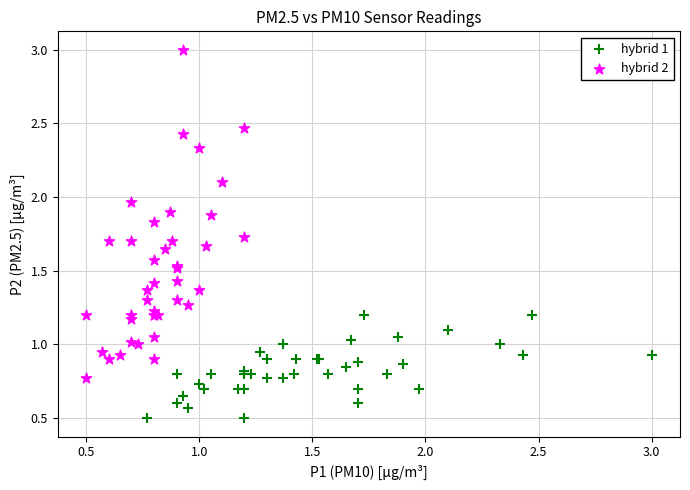

Which series reaches the minimum Y coordinate?

hybrid 1